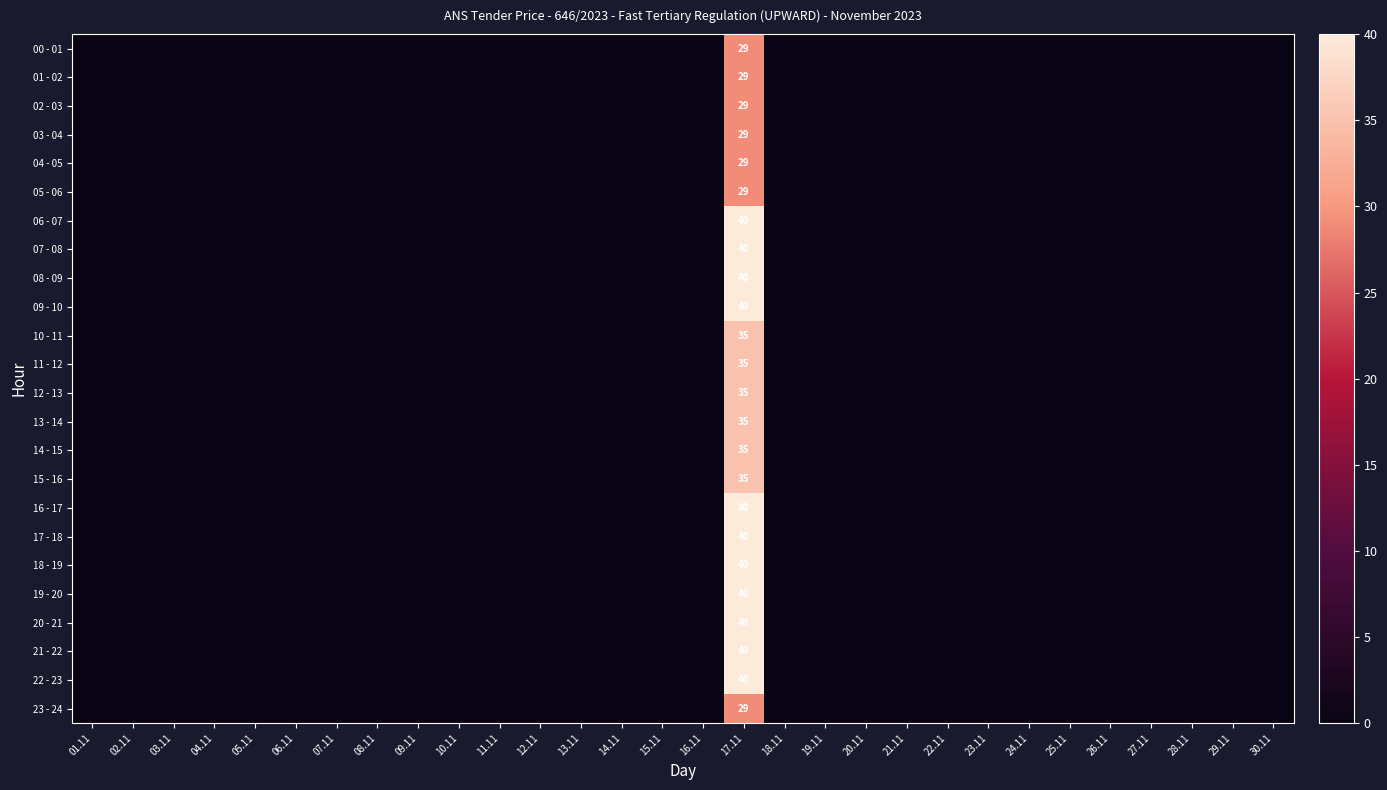

Between 22.11 and 13.11, which is larger?

22.11